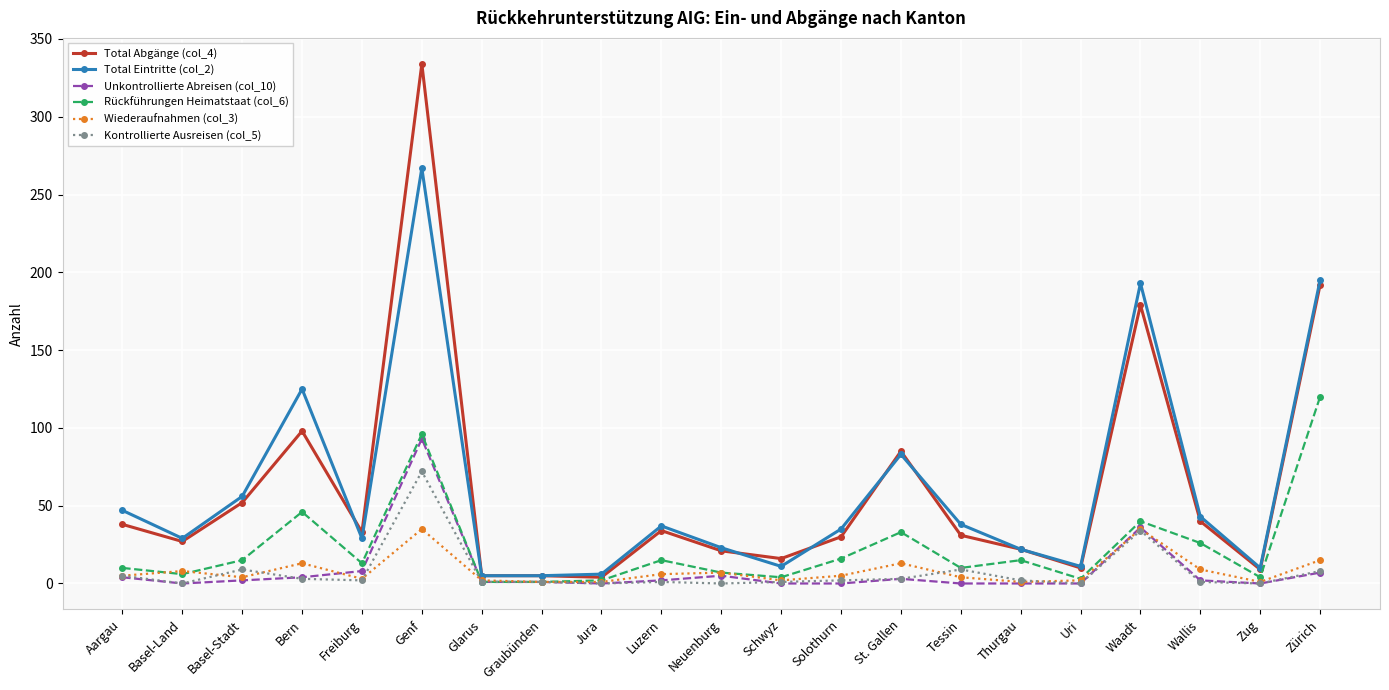

Where is Total Abgänge (col_4) nearest to the value 169?

Waadt